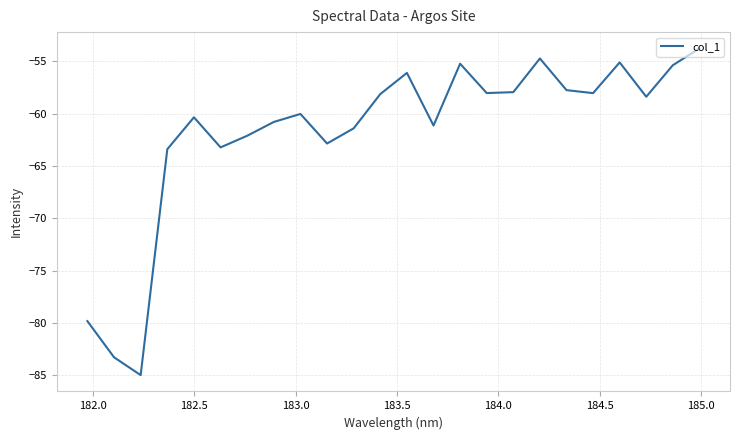

What is the difference between the maximum and minimum values?

31.2